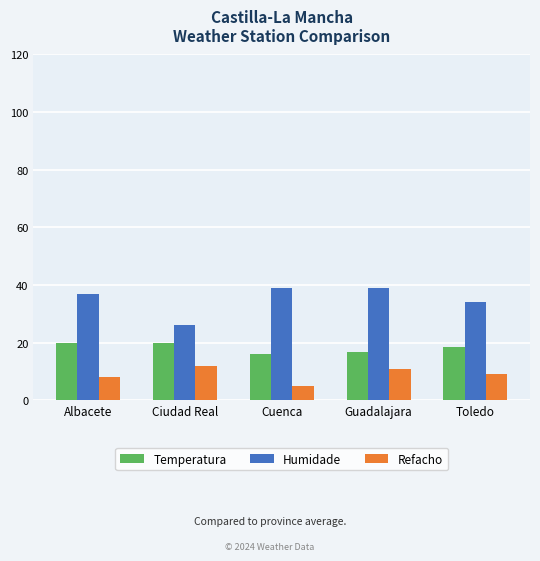

The Refacho series shows 17.1 at Guadalajara. True or false?

False